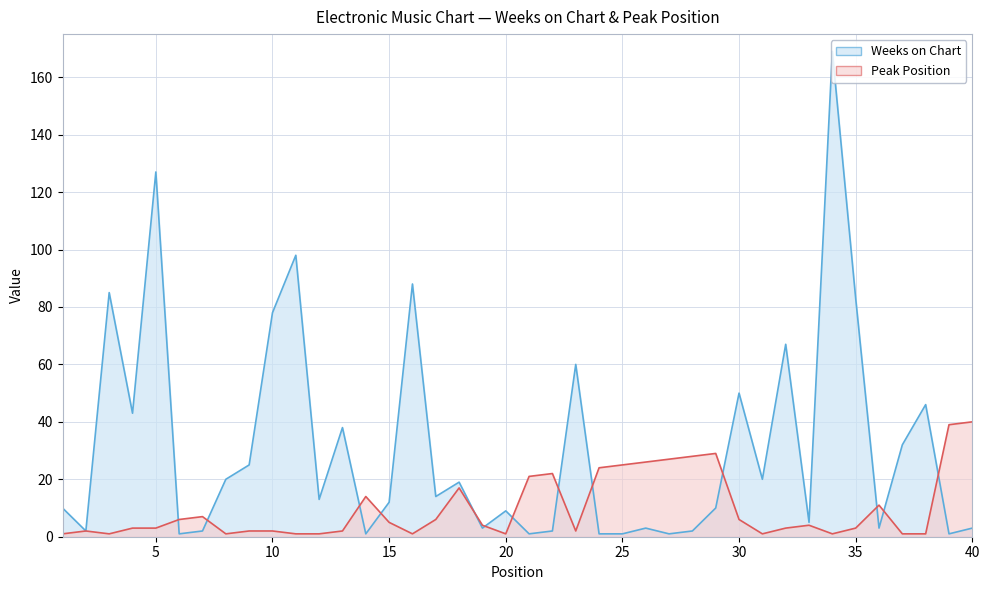

Reading left to right, transcribe all the data shown in this chart.

Weeks on Chart: 1=10	2=2	3=85	4=43	5=127	6=1	7=2	8=20	9=25	10=78	11=98	12=13	13=38	14=1	15=12	16=88	17=14	18=19	19=3	20=9	21=1	22=2	23=60	24=1	25=1	26=3	27=1	28=2	29=10	30=50	31=20	32=67	33=5	34=169	35=83	36=3	37=32	38=46	39=1	40=3
Peak Position: 1=1	2=2	3=1	4=3	5=3	6=6	7=7	8=1	9=2	10=2	11=1	12=1	13=2	14=14	15=5	16=1	17=6	18=17	19=4	20=1	21=21	22=22	23=2	24=24	25=25	26=26	27=27	28=28	29=29	30=6	31=1	32=3	33=4	34=1	35=3	36=11	37=1	38=1	39=39	40=40